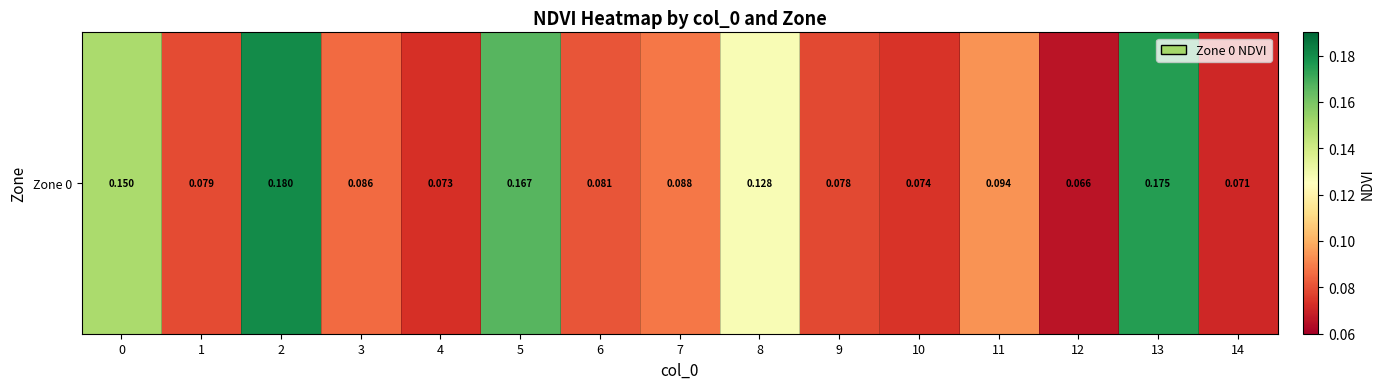

List the labels in order of value, largest first.

2, 13, 5, 0, 8, 11, 7, 3, 6, 1, 9, 10, 4, 14, 12